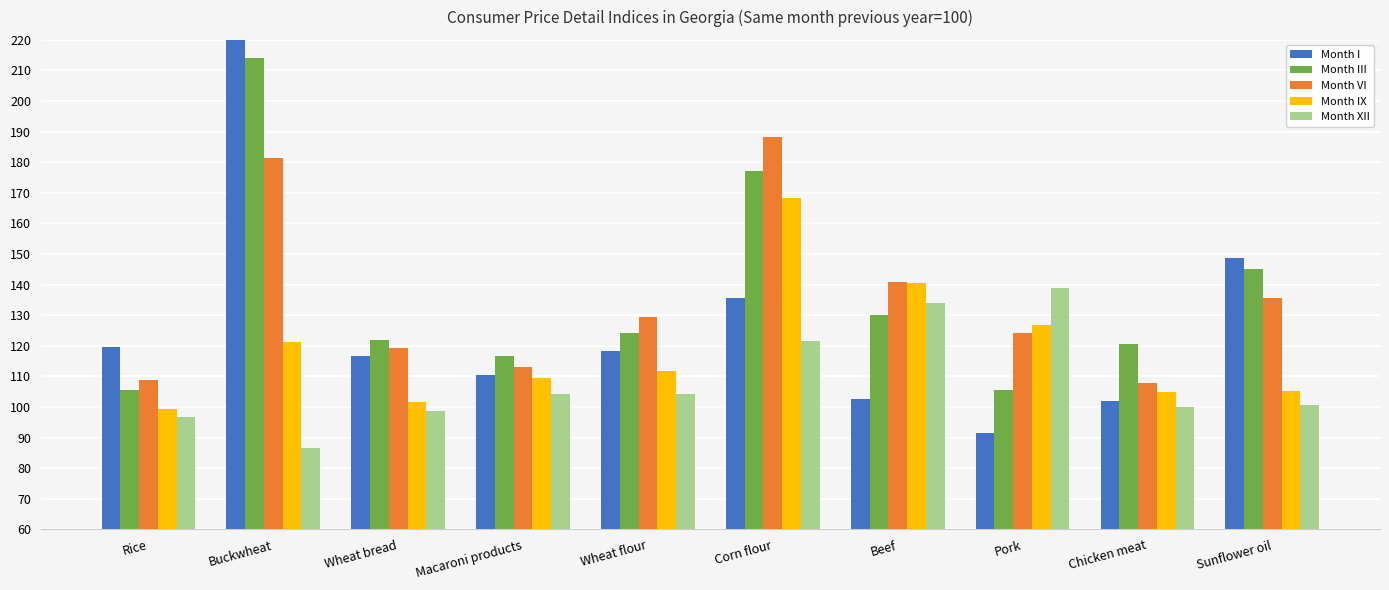

Read the Month IX value at Rice.

99.2